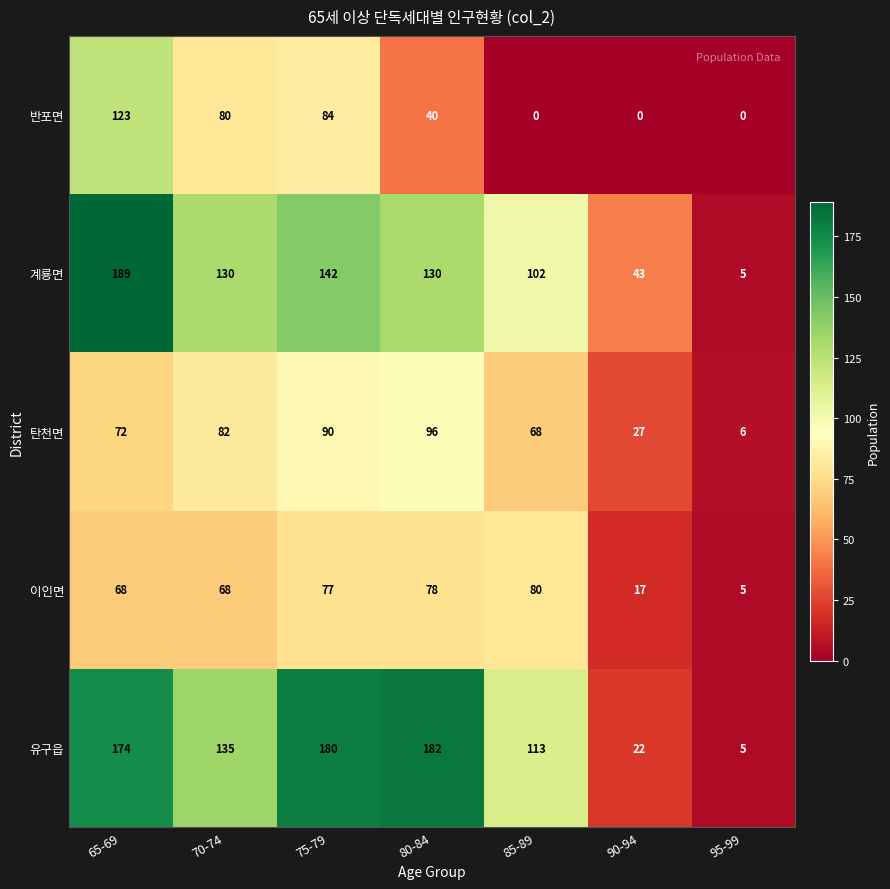

What is the difference between the maximum and minimum values in the 이인면 series?

75